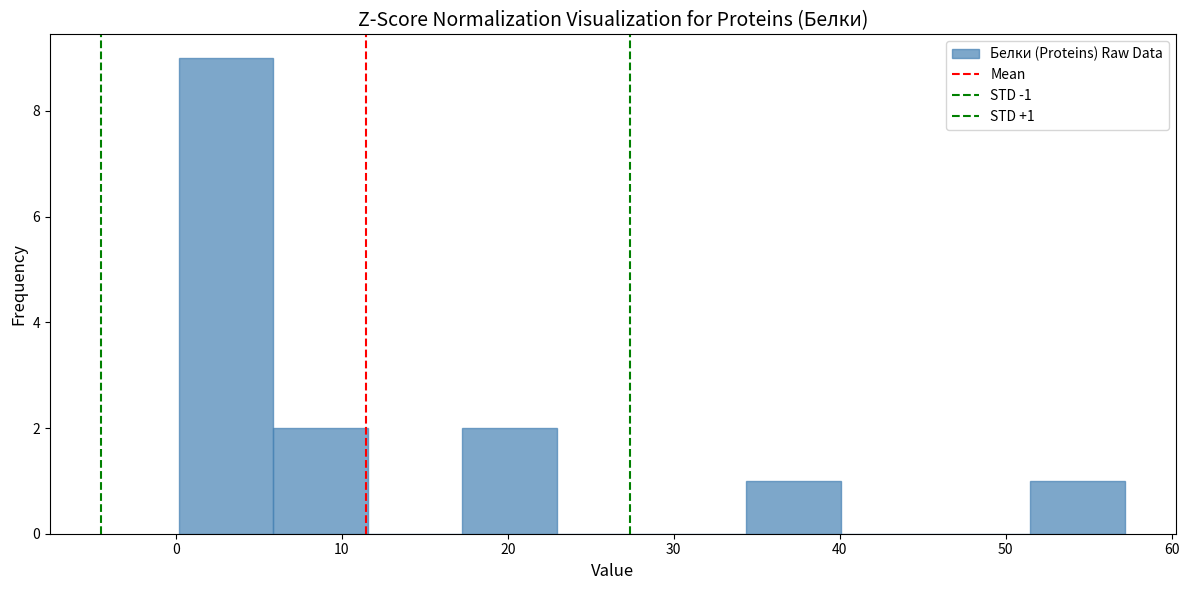

Which range on the x-axis has the tallest bar?

0 to 6